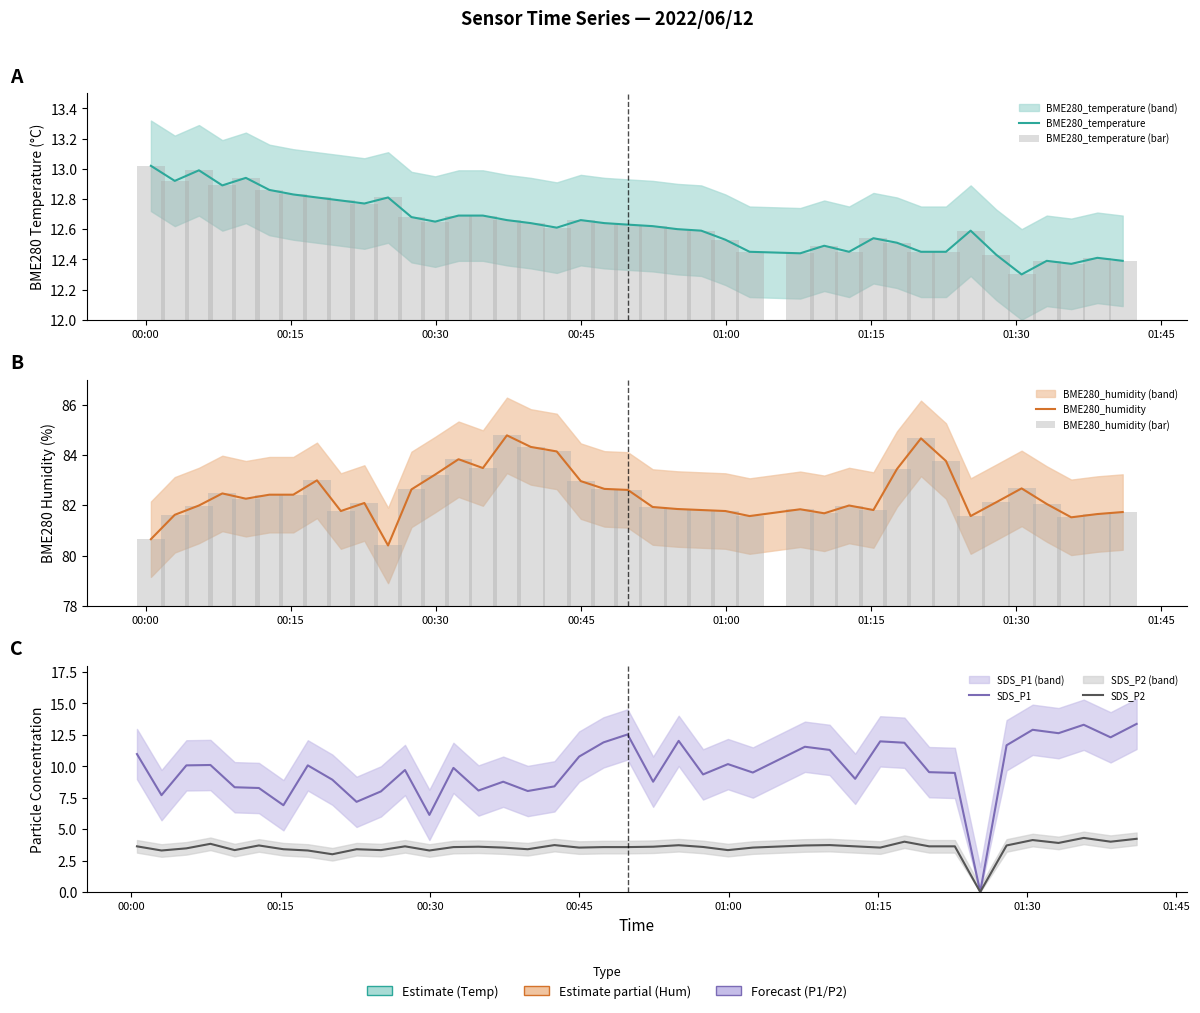

Is the value of BME280_temperature at 32 greater than the value of SDS_P1 at 00:15?

Yes